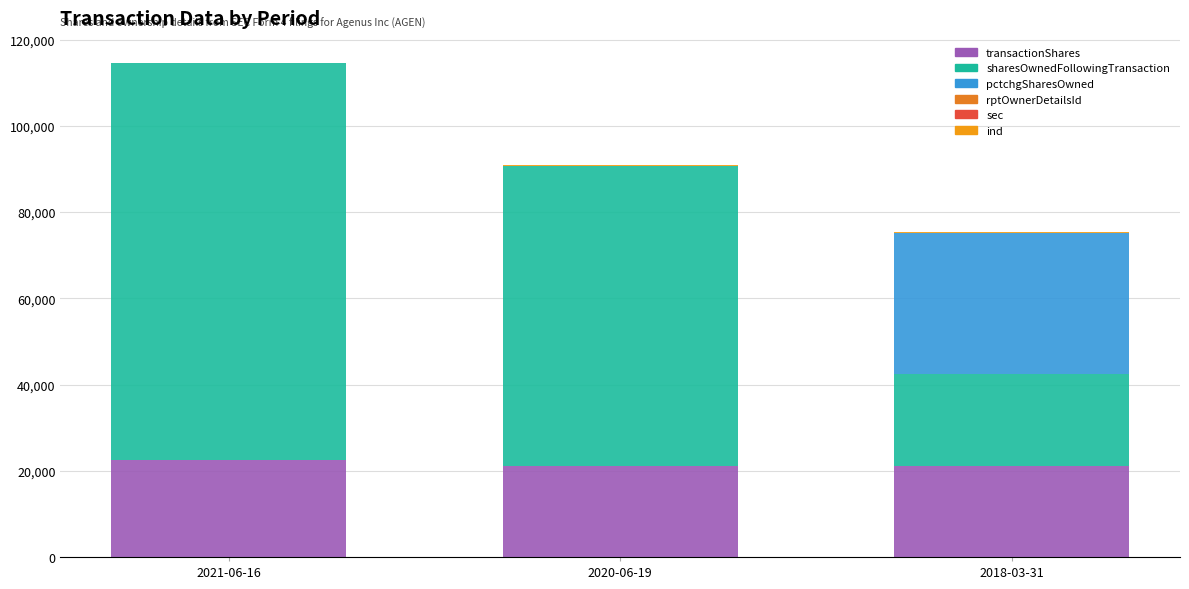

True or false: sharesOwnedFollowingTransaction has a value of 92085 at 2021-06-16.

True